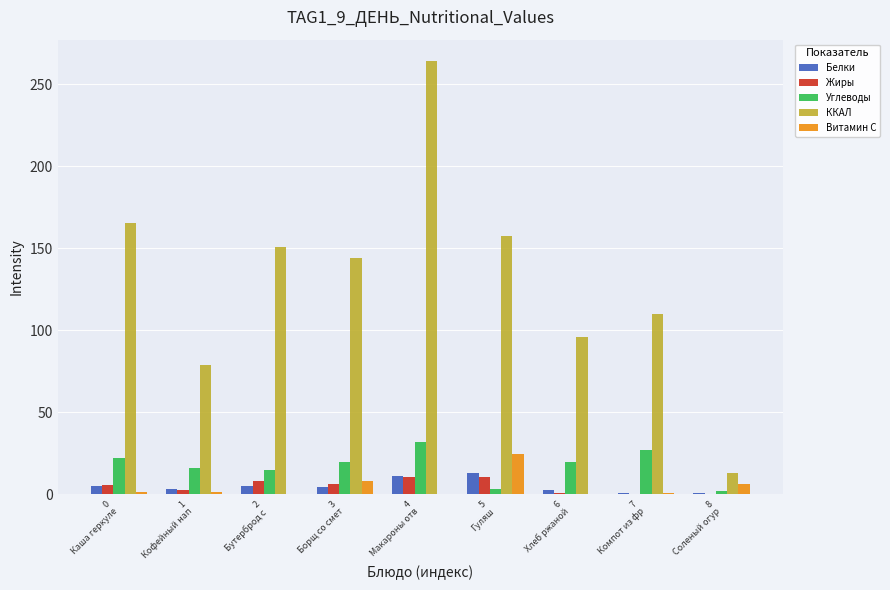

Which series has the largest total across all categories?

ККАЛ